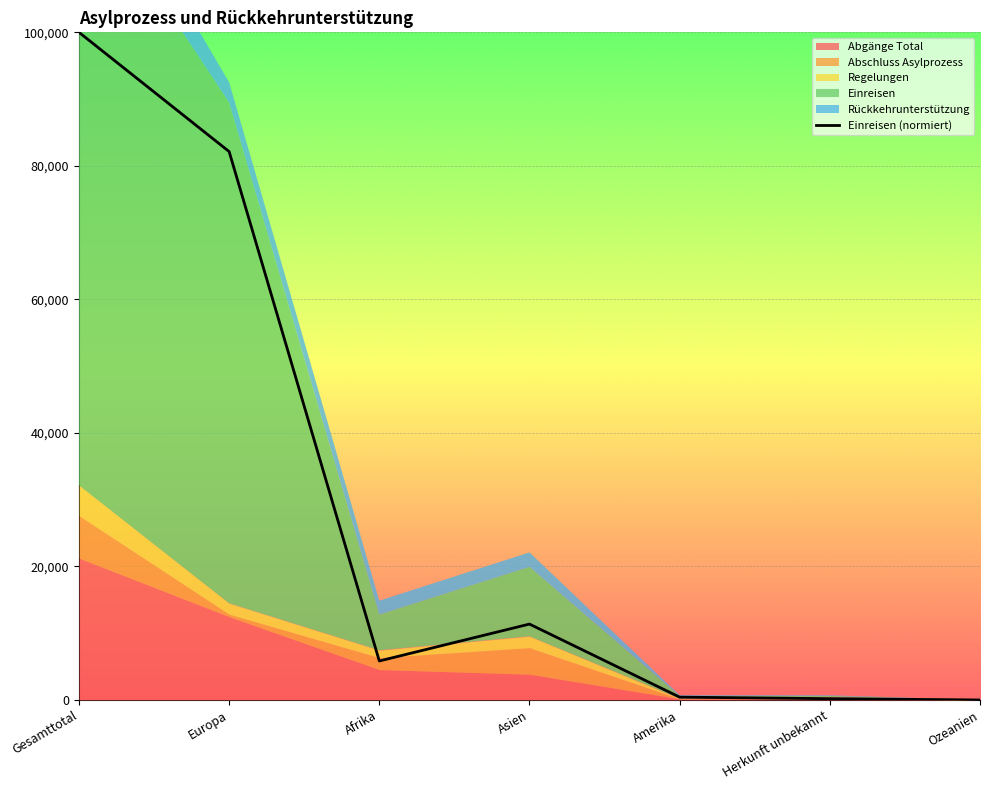

Read the value at Asien.

11374.8